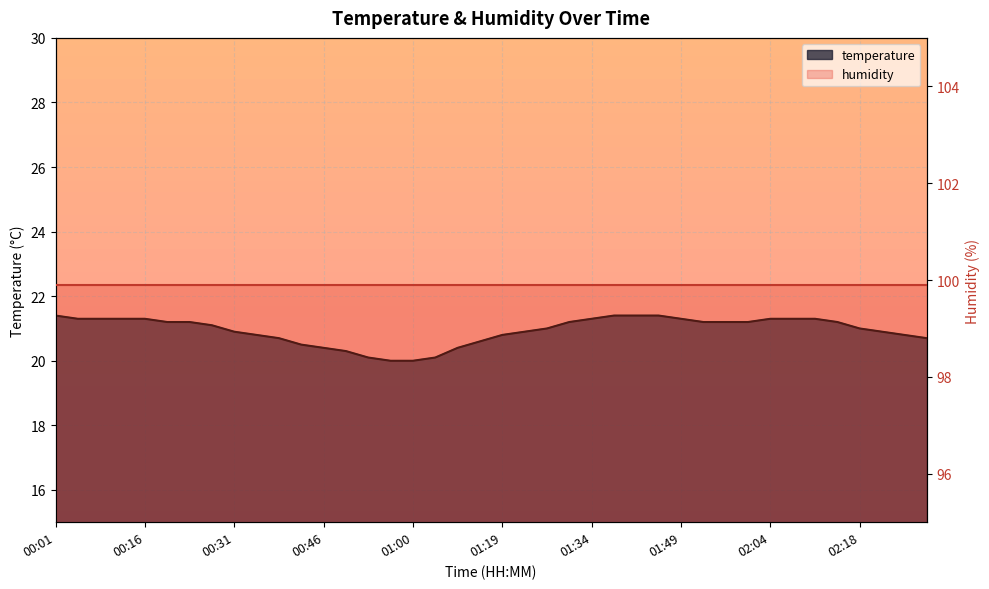

What is the difference between the values at 00:57 and 00:38?

0.7